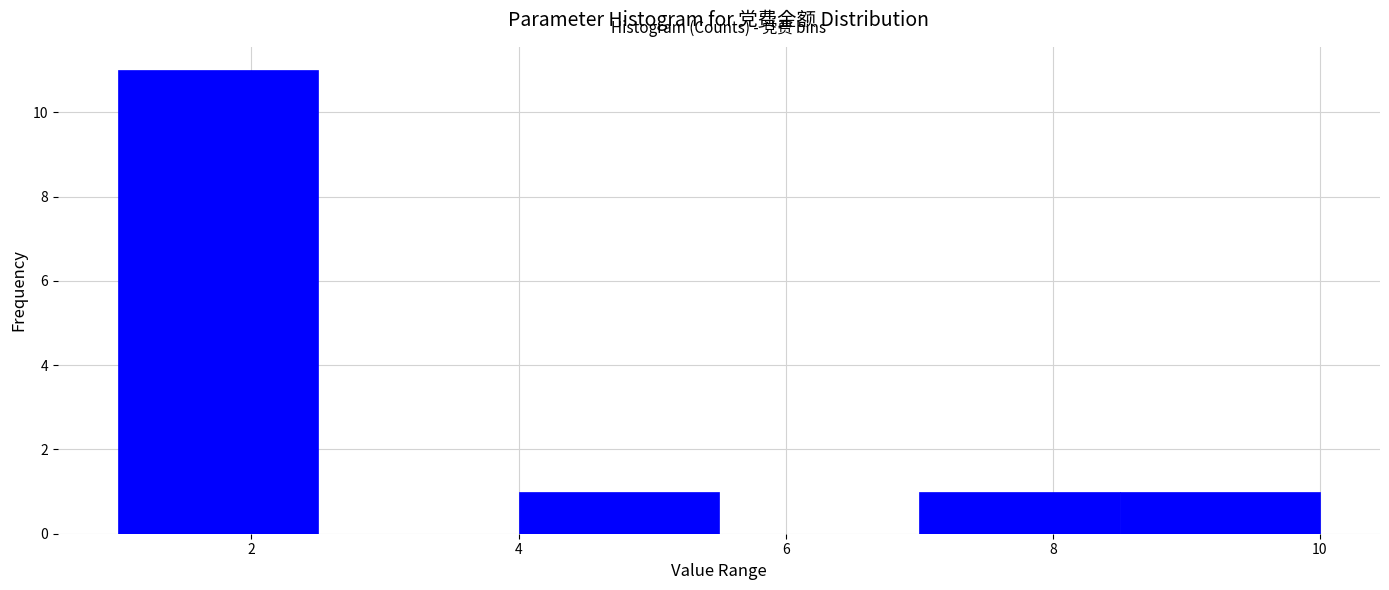

What is the height of the bar covering 1.0 to 2.5 on the x-axis? Neither the bar edges nor the heights are printed on the chart, so give them approximately, as read against the axes.

11